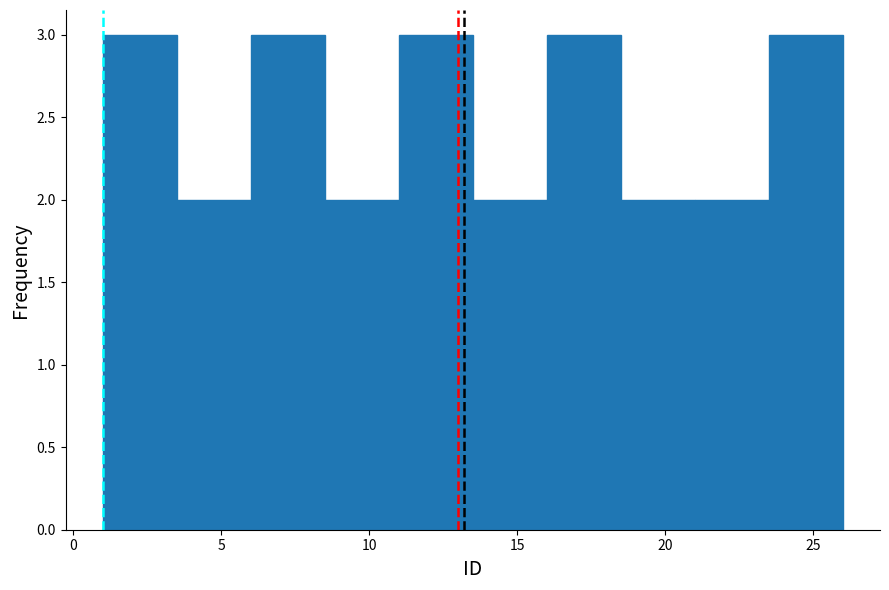

Reading left to right, transcribe this chart: for each bar, give the range it covers on the x-axis and its height. The values are not printed on the chart, so give them approximately, as read against the axis.

1.0 to 3.5: 3
3.5 to 6.0: 2
6.0 to 8.5: 3
8.5 to 11.0: 2
11.0 to 13.5: 3
13.5 to 16.0: 2
16.0 to 18.5: 3
18.5 to 21.0: 2
21.0 to 23.5: 2
23.5 to 26.0: 3